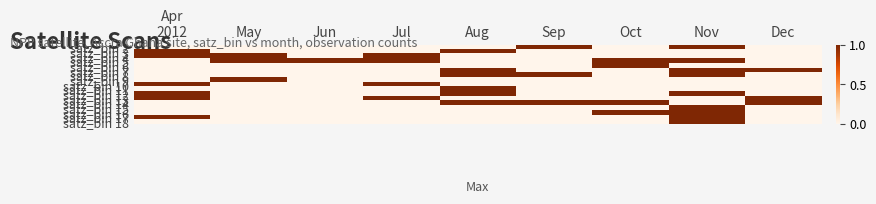

At how many categories does at least one series exceed 0?

9